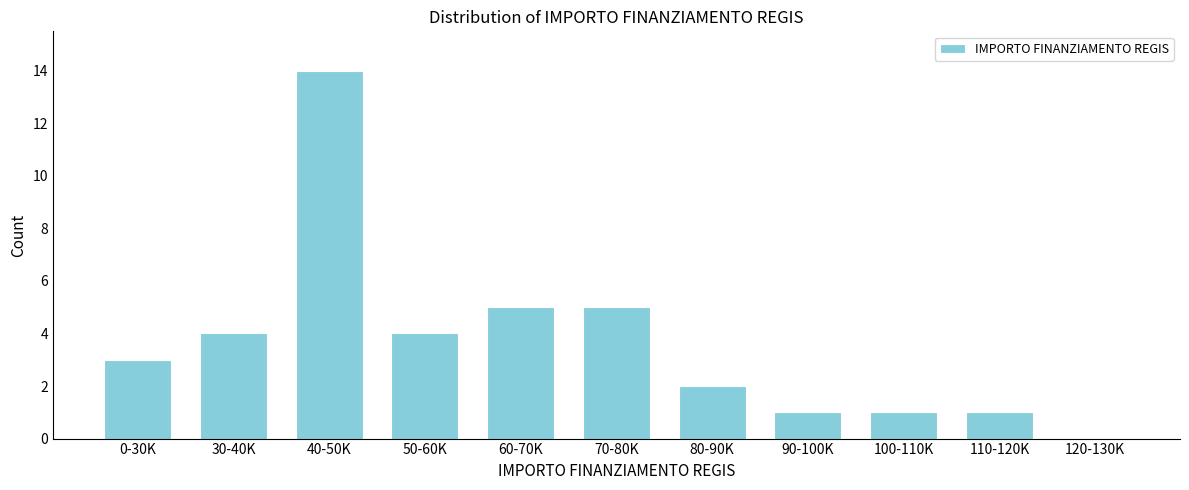

Reading left to right, list all the values displayed in this chart.

0-30K=3	30-40K=4	40-50K=14	50-60K=4	60-70K=5	70-80K=5	80-90K=2	90-100K=1	100-110K=1	110-120K=1	120-130K=0